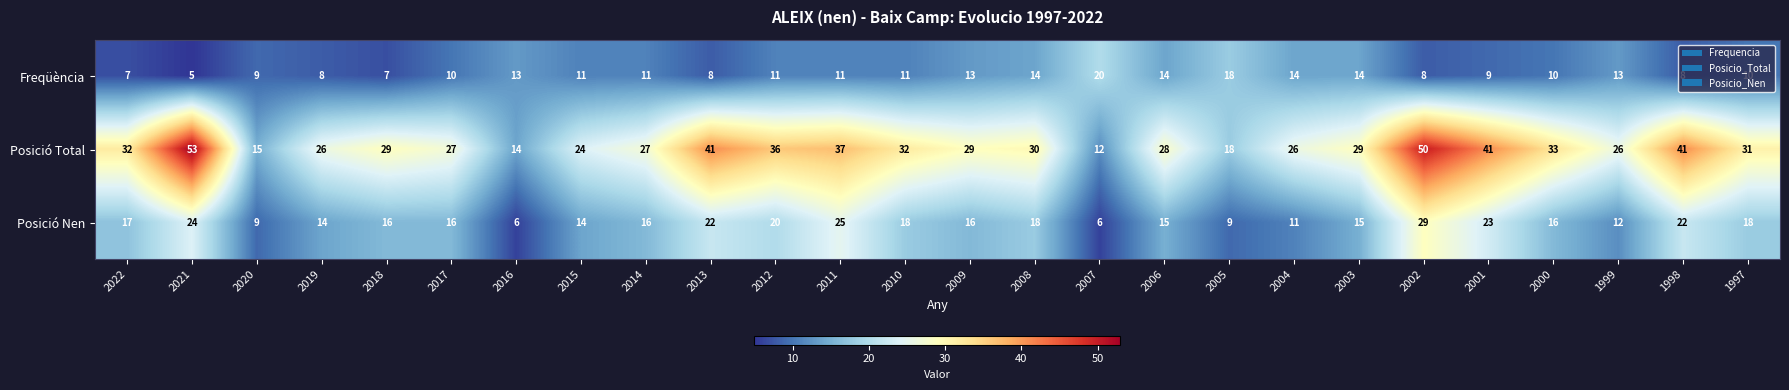

List the series in order of their peak value, lowest first.

Freqüència, Posició Nen, Posició Total